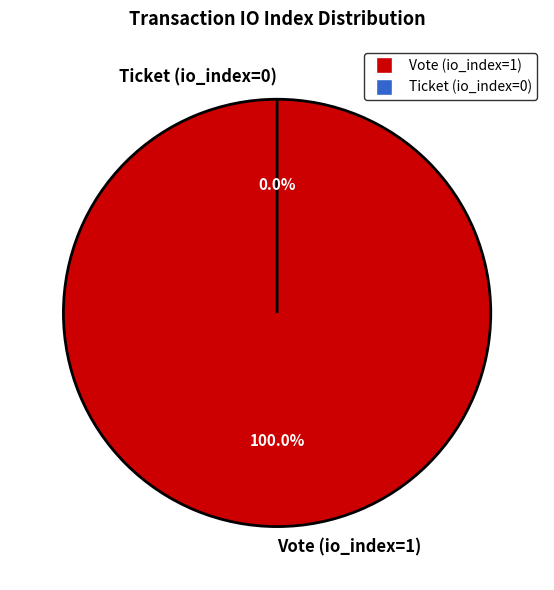

What is the largest slice in the pie chart?

Vote (io_index=1)